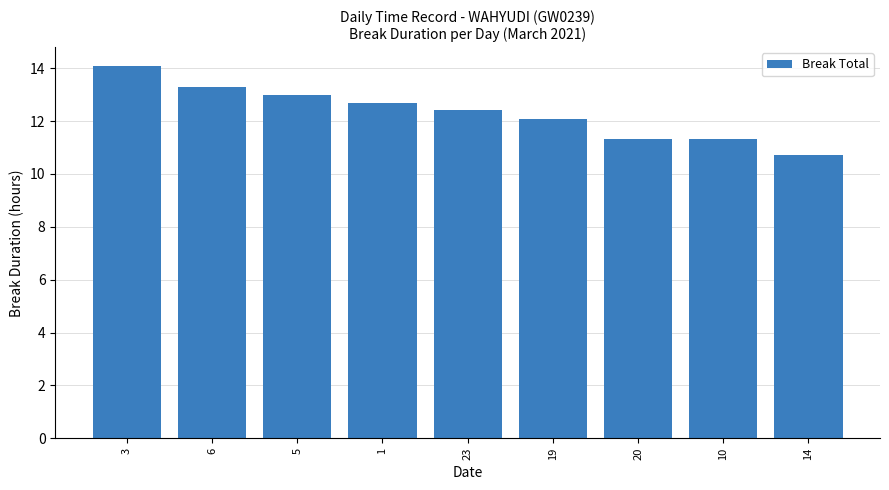

The chart shows a value of 11.3 at 20. True or false?

True